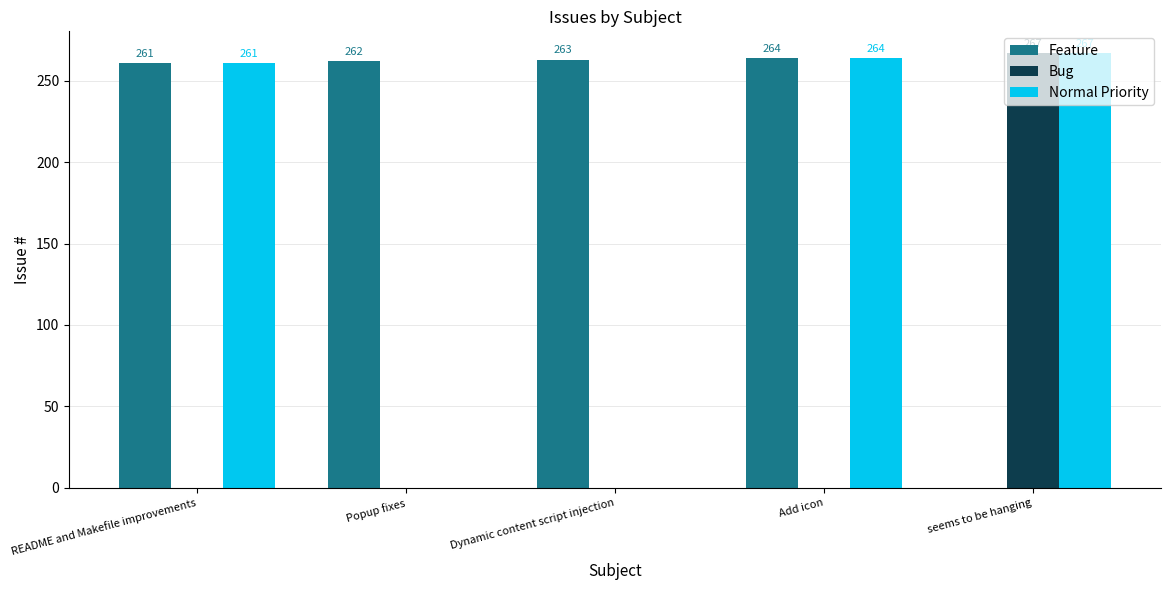

At which label does Normal Priority reach its peak?

seems to be hanging